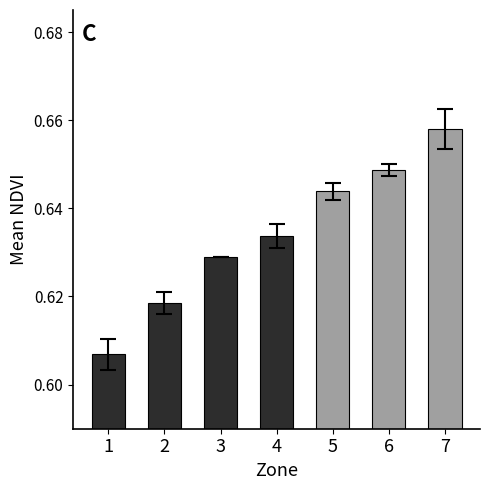

At which category does the chart reach its peak across all series?

7